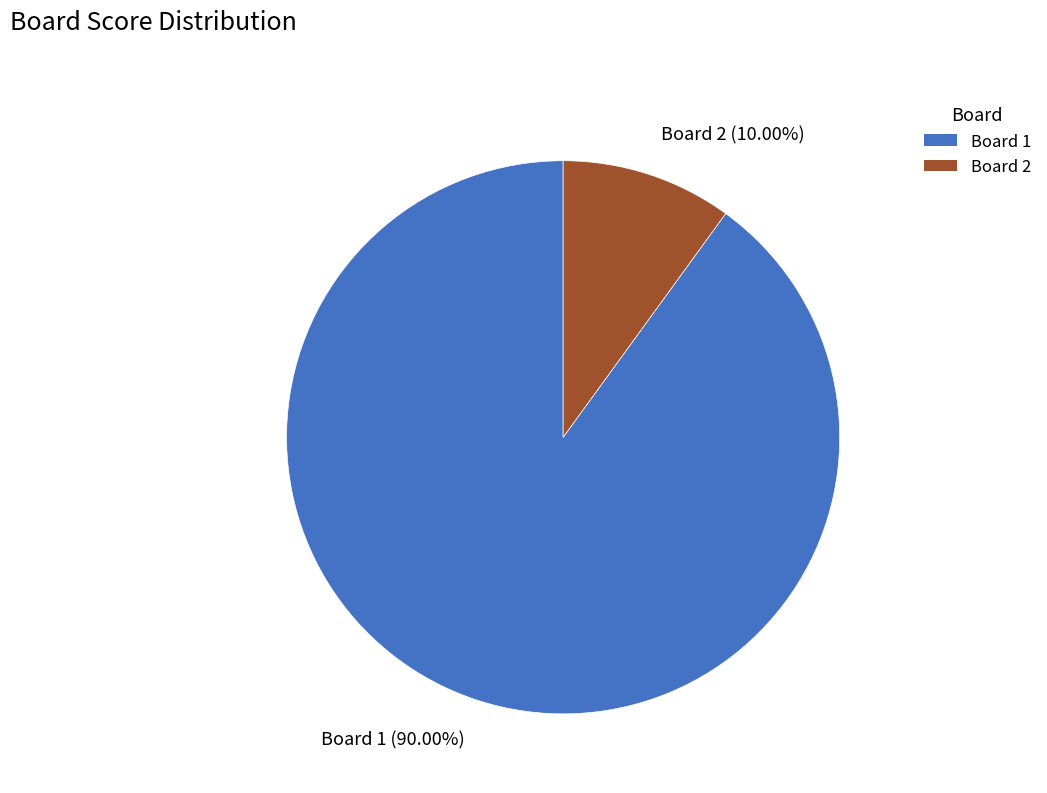

What is the largest slice in the pie chart?

Board 1 (90.00%)